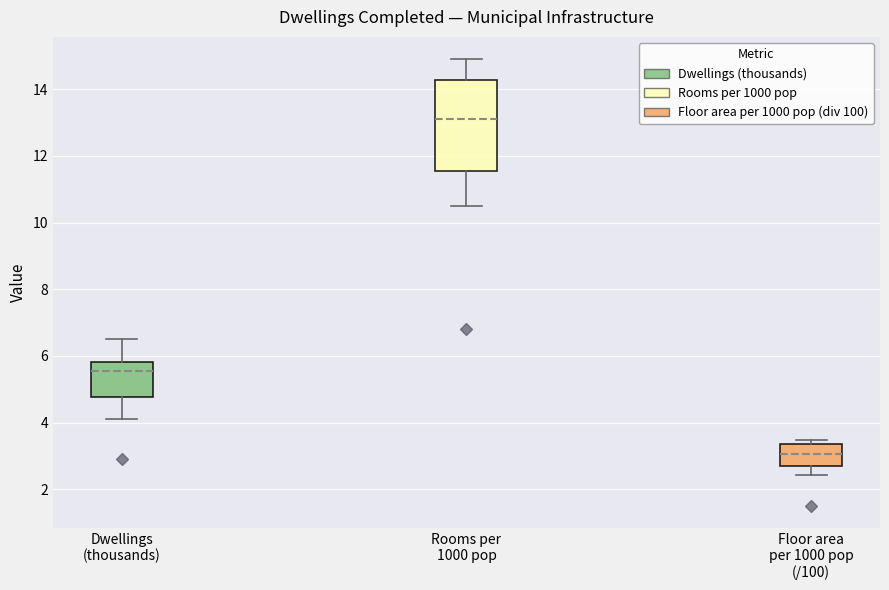

Reading left to right, transcribe this box plot: for each box, give where its median line is, the range the box spans, and where its two whiskers end, as read against the y-axis. The values are not printed on the chart, so give them approximately, as read against the axis.

Dwellings (thousands): median 5.6, box 4.8 to 5.8, whiskers 4.2 to 6.6
Rooms per 1000 pop: median 13.2, box 11.6 to 14.2, whiskers 10.6 to 15.0
Floor area per 1000 pop (/100): median 3.0, box 2.6 to 3.4, whiskers 2.4 to 3.4 (just above the box's upper edge)